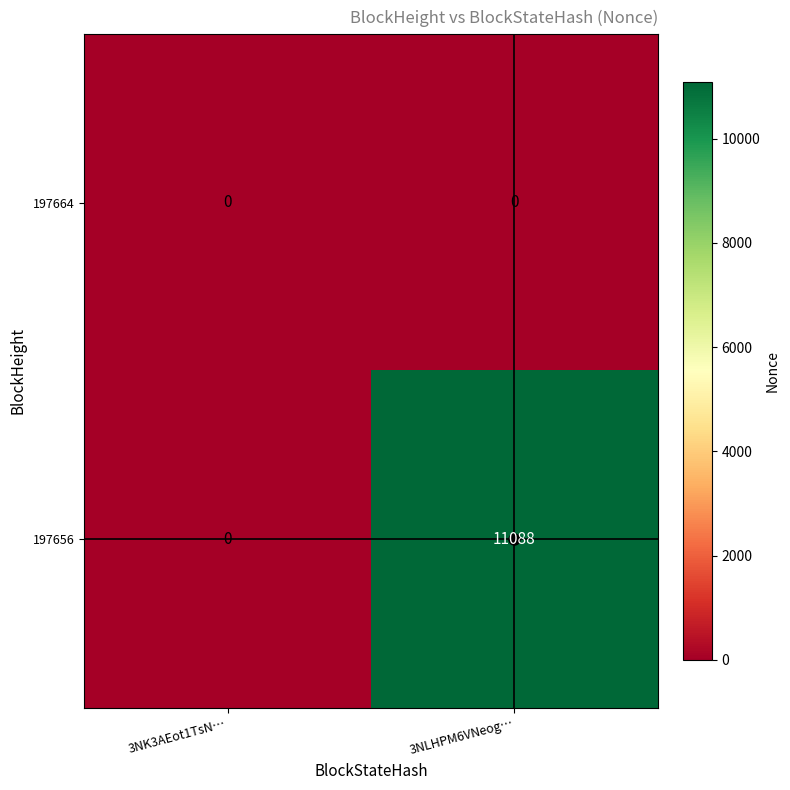

What is the difference between the 197656 values at 3NK3AEot1TsN… and 3NLHPM6VNeog…?

11088